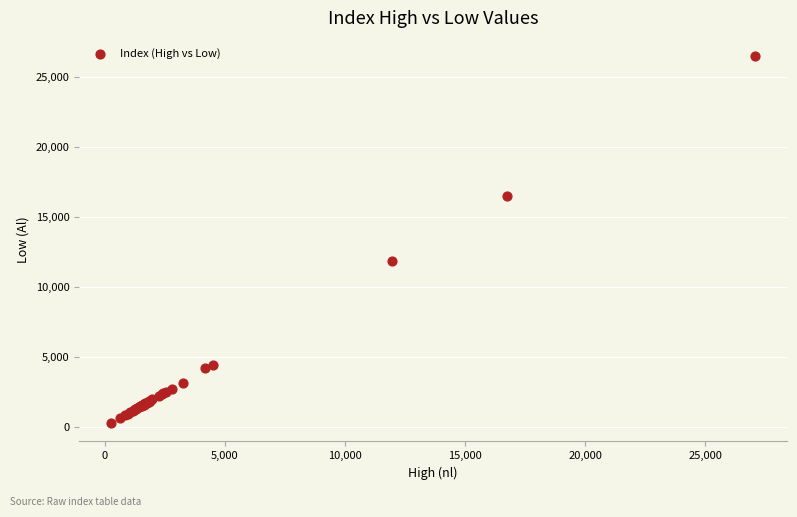

What Y value in the scatter plot is closest to 13365?

11809.9